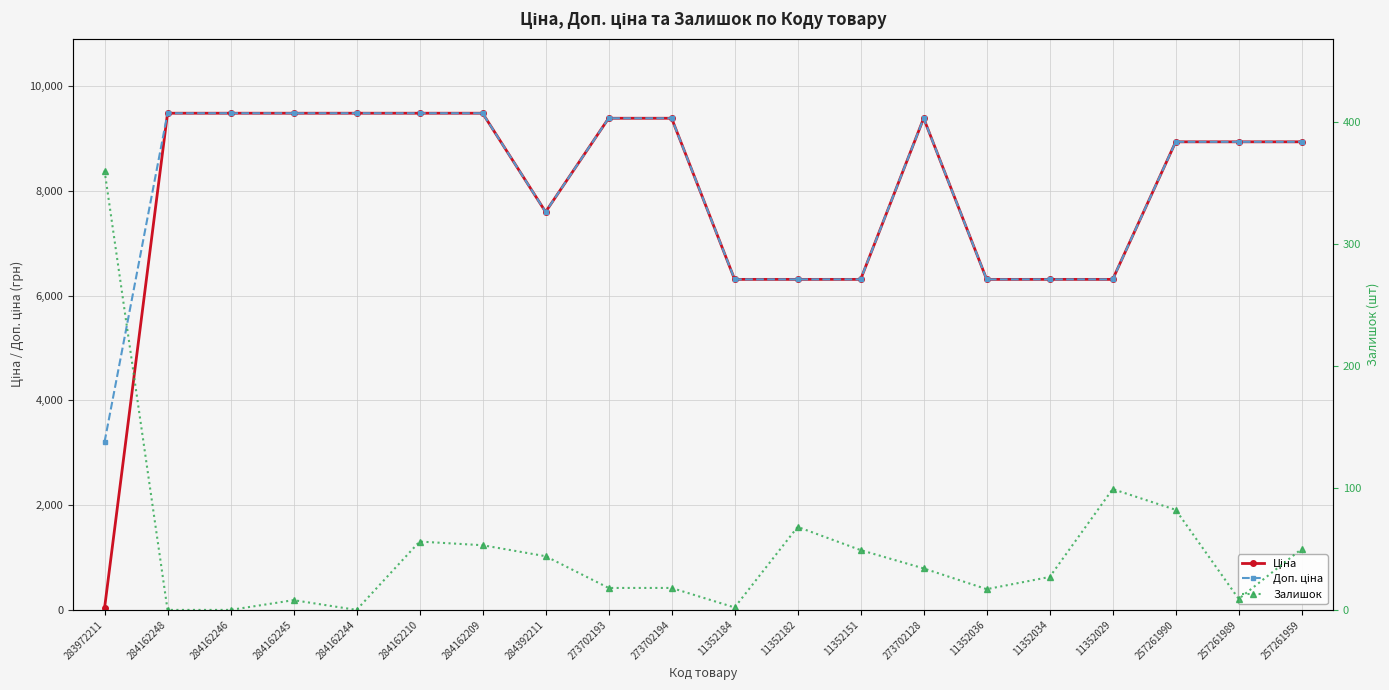

At how many categories does at least one series exceed 6953?

13